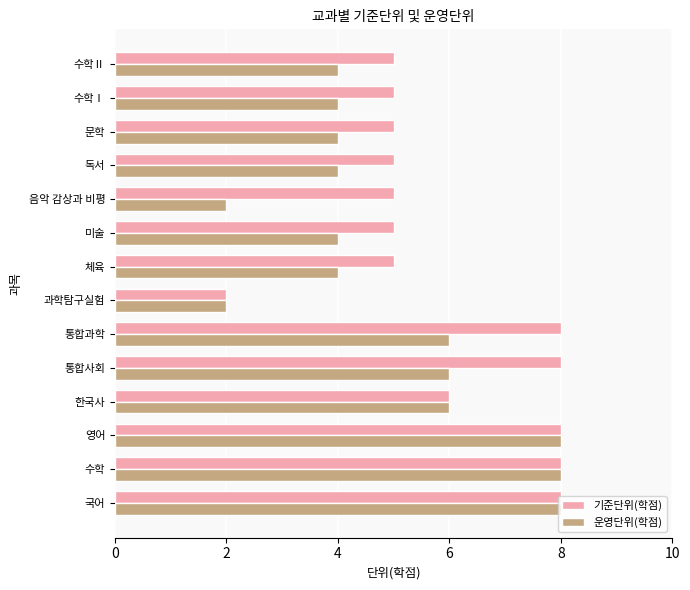

Is the value of 기준단위(학점) at 영어 greater than the value of 운영단위(학점) at 수학Ⅰ?

Yes